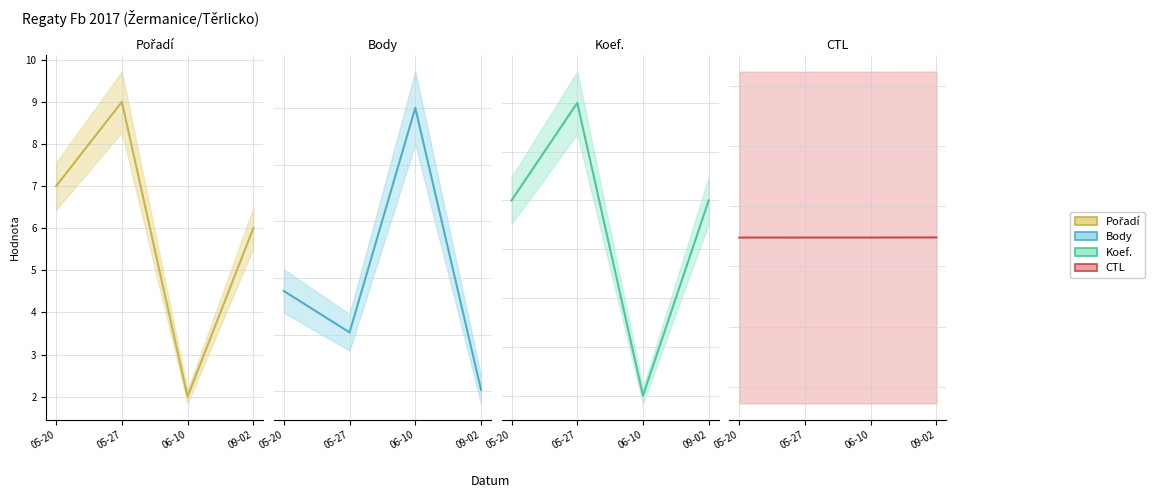

What is the minimum value for CTL?

172404